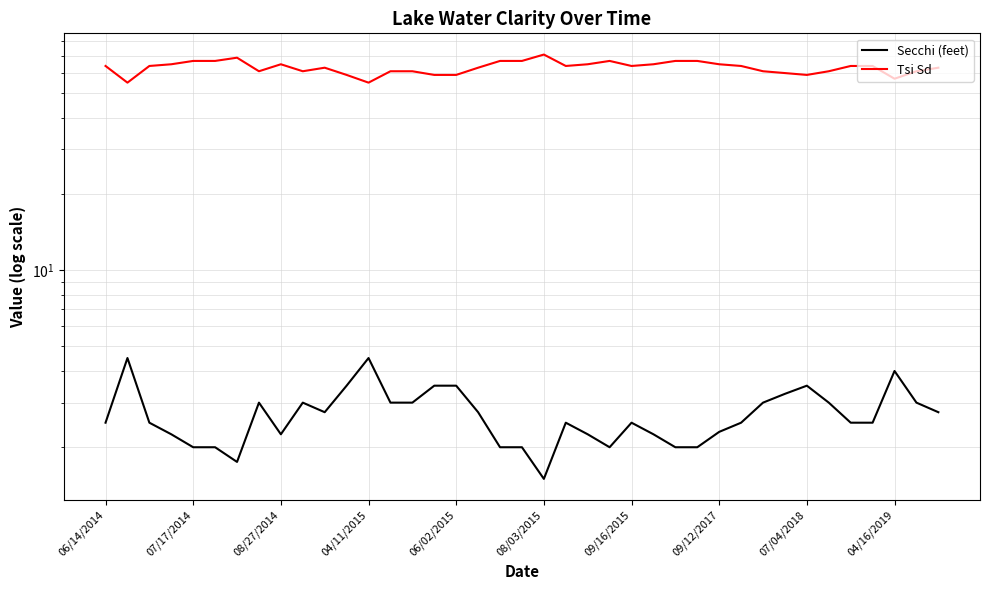

True or false: Secchi (feet) and Tsi Sd cross at least once.

False